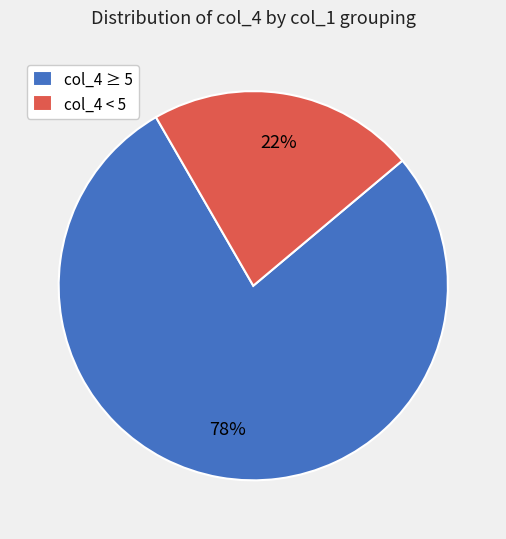

What percentage is the col_4 < 5 slice, to the nearest percent?

22%